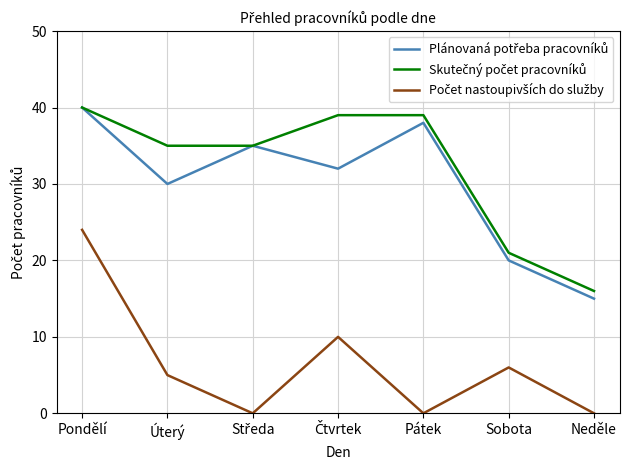

What is the total value across all series at Úterý?

70